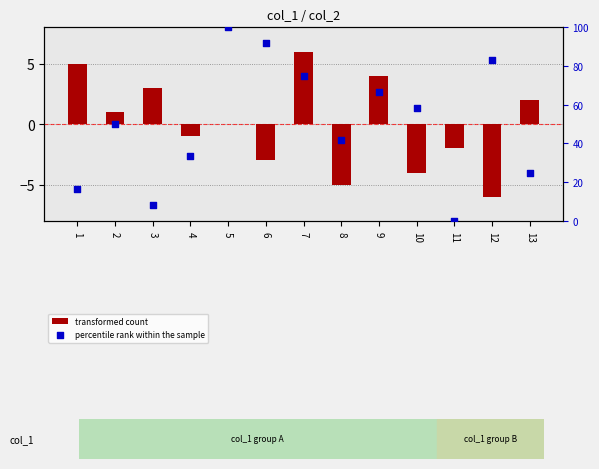

Is the value of transformed count at 6 greater than the value of percentile rank within the sample at 2?

No